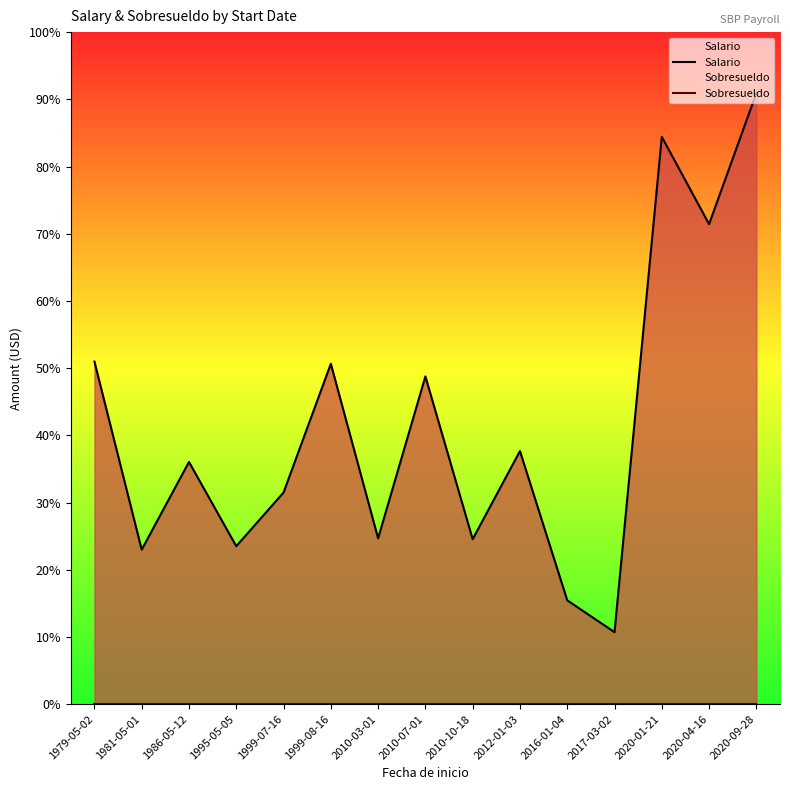

Which has a higher value, 2010-07-01 or 2020-09-28?

2020-09-28